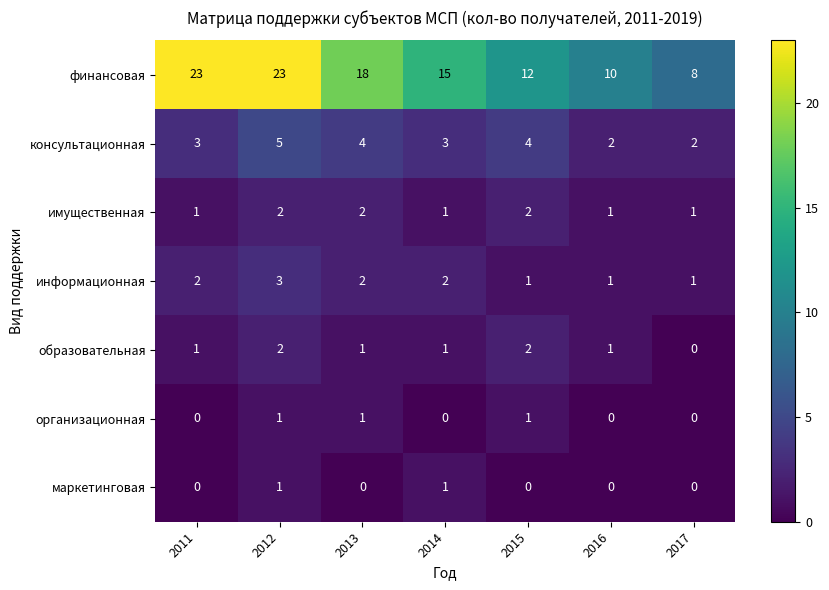

Is the value of имущественная at 2017 greater than the value of консультационная at 2017?

No